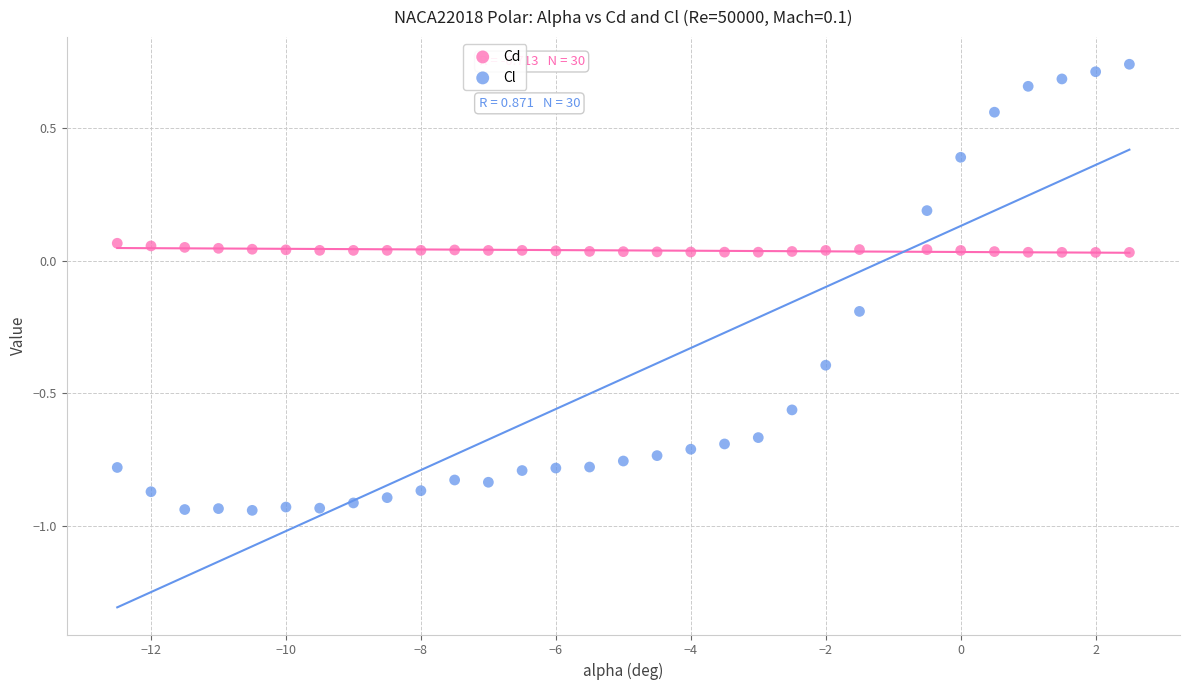

Which series has the widest spread of Y values?

Cl